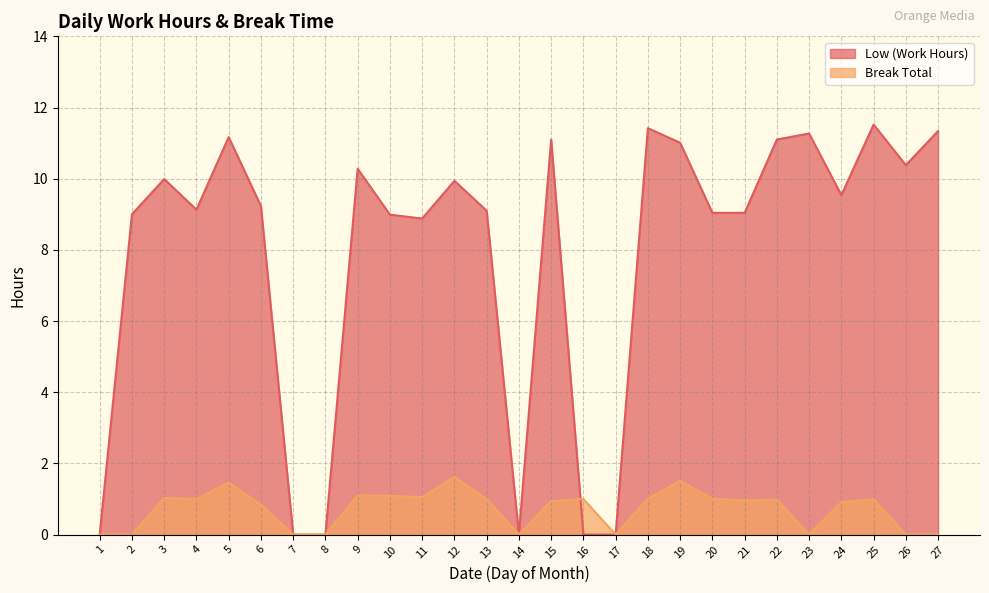

Rank the series at 12 from highest to lowest value.

Low (Work Hours), Break Total